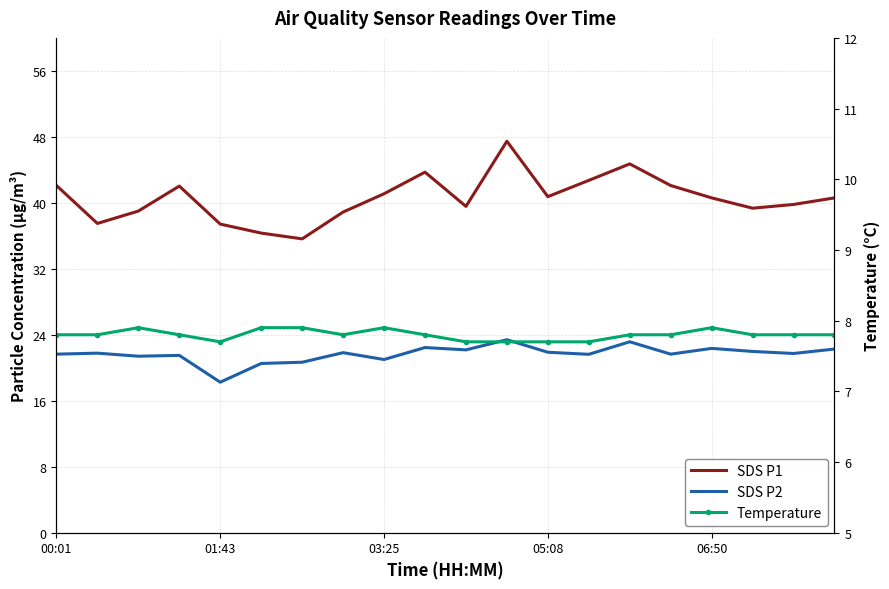

Which series has the widest spread of values?

SDS_P1